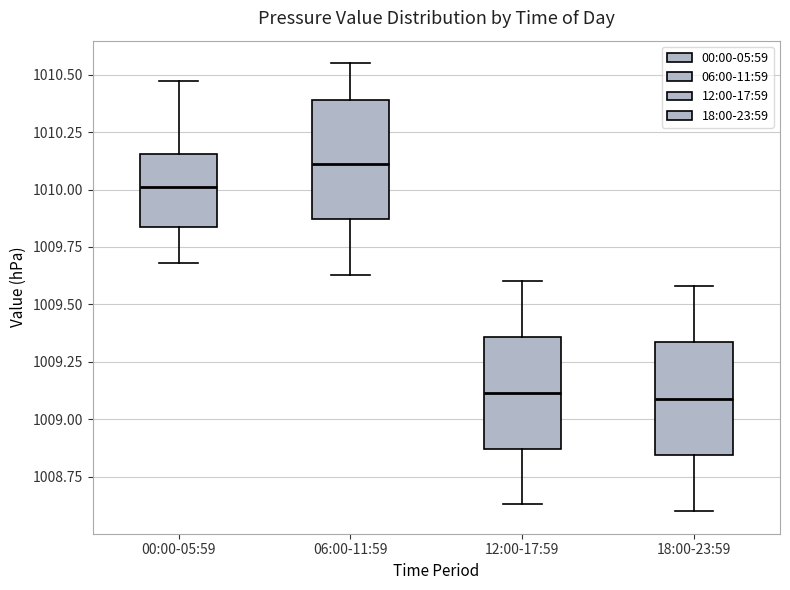

Which box has the highest median line?

06:00-11:59